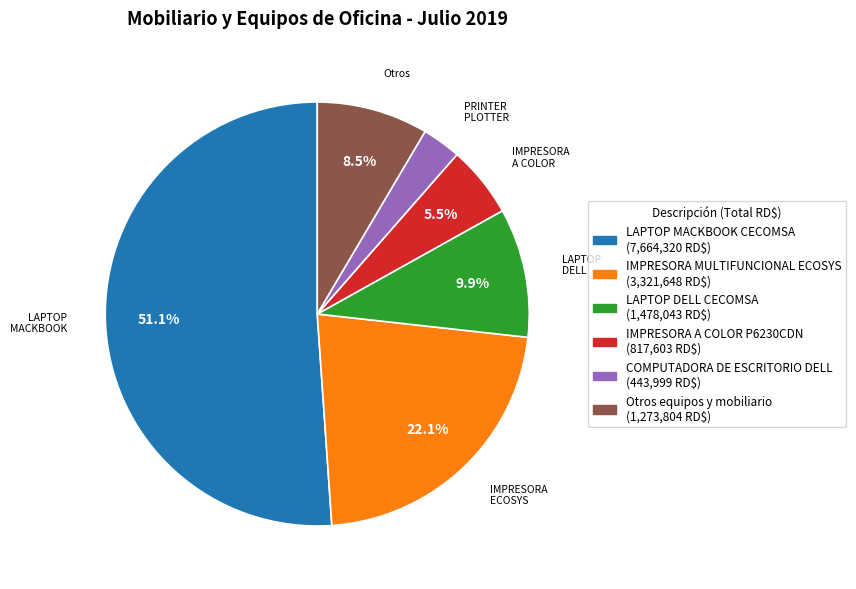

How many segments does this pie chart have?

6